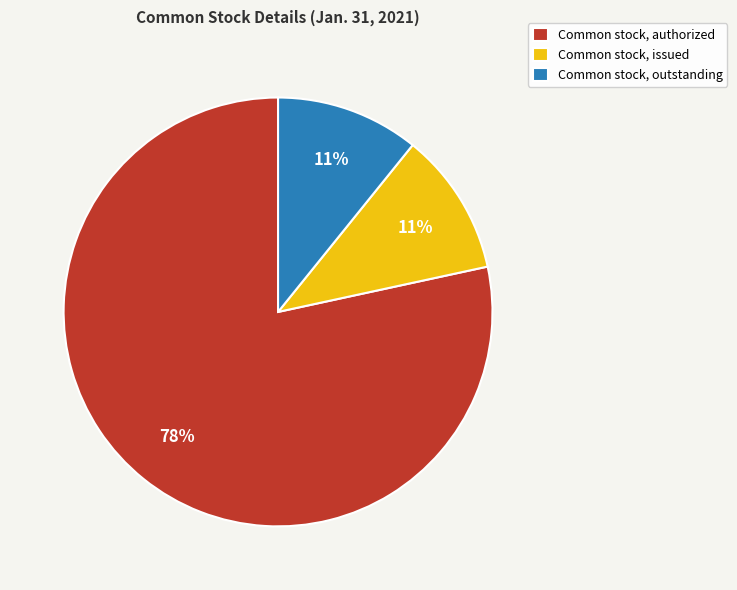

Is there a majority slice in this chart?

Yes